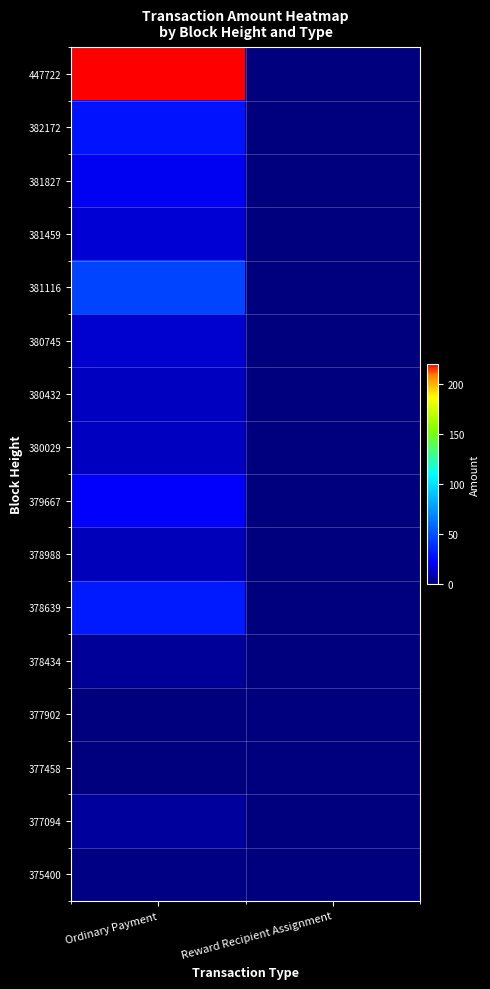

Between Ordinary Payment and Reward Recipient Assignment, which series saw the biggest shift?

447722